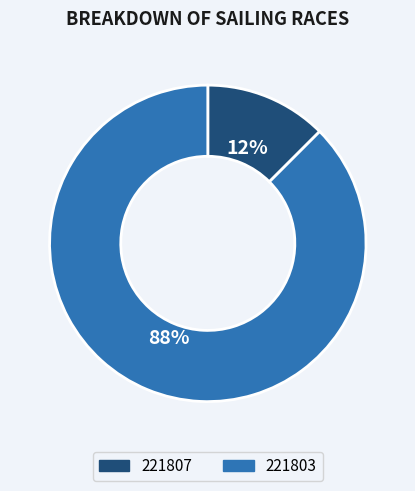

What is the smallest slice in the pie chart?

221807